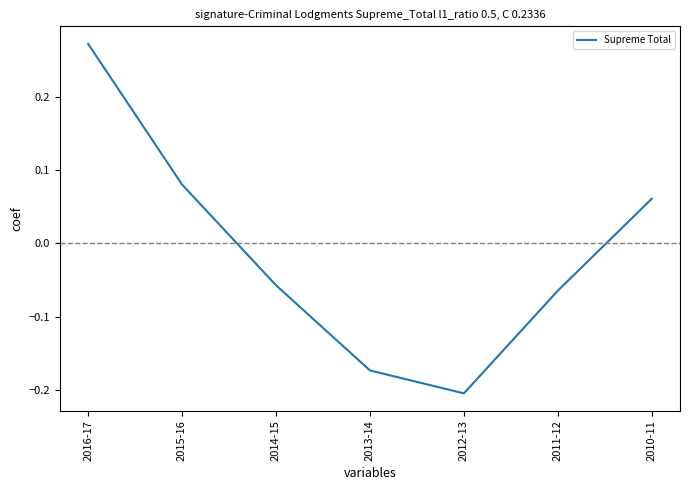

How many series are shown in this chart?

1